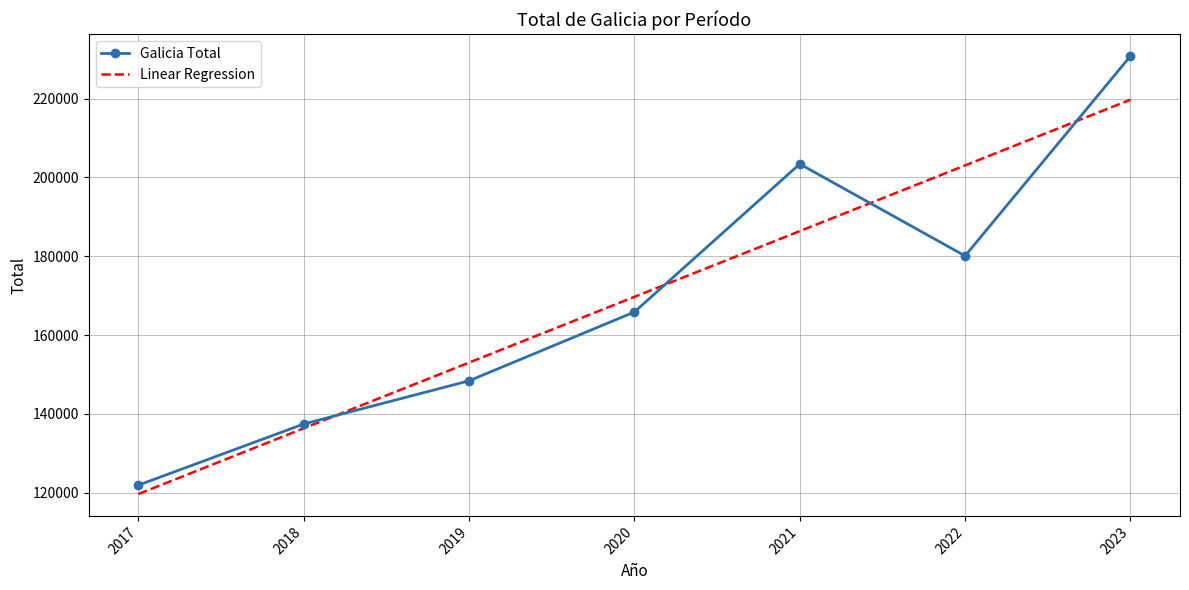

Which series has the largest range (max minus min)?

Galicia Total